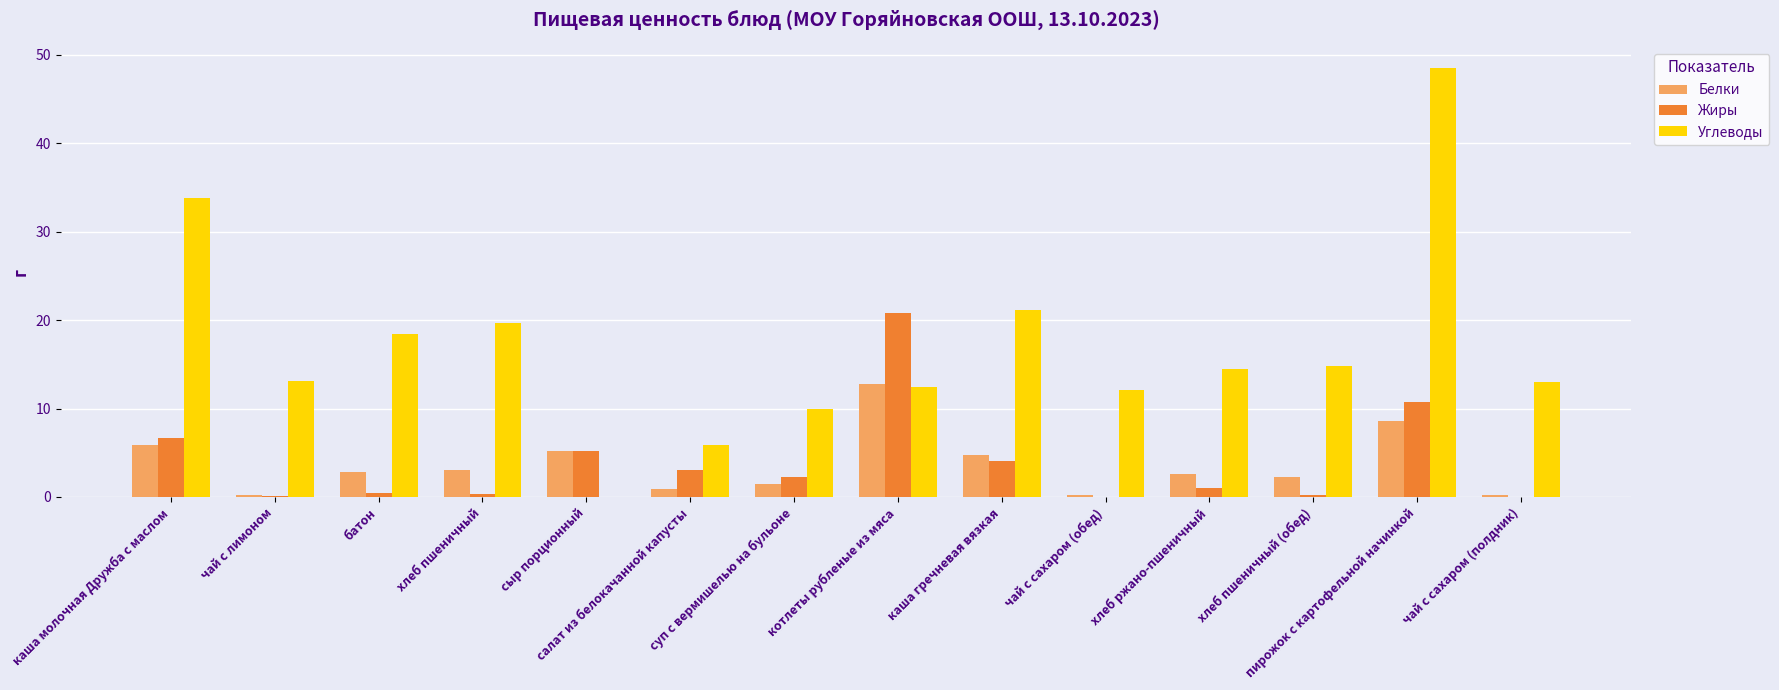

What is the sum of all Жиры values?

54.9